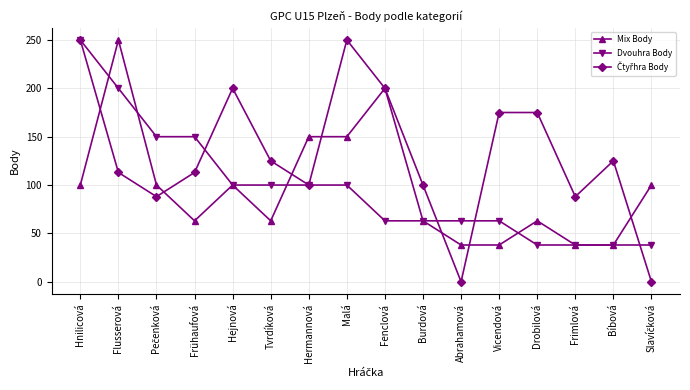

At how many categories does at least one series exceed 161?

7